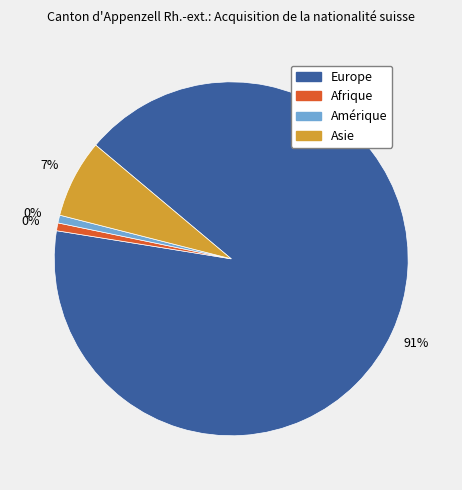

Between Asie and Europe, which is larger?

Europe